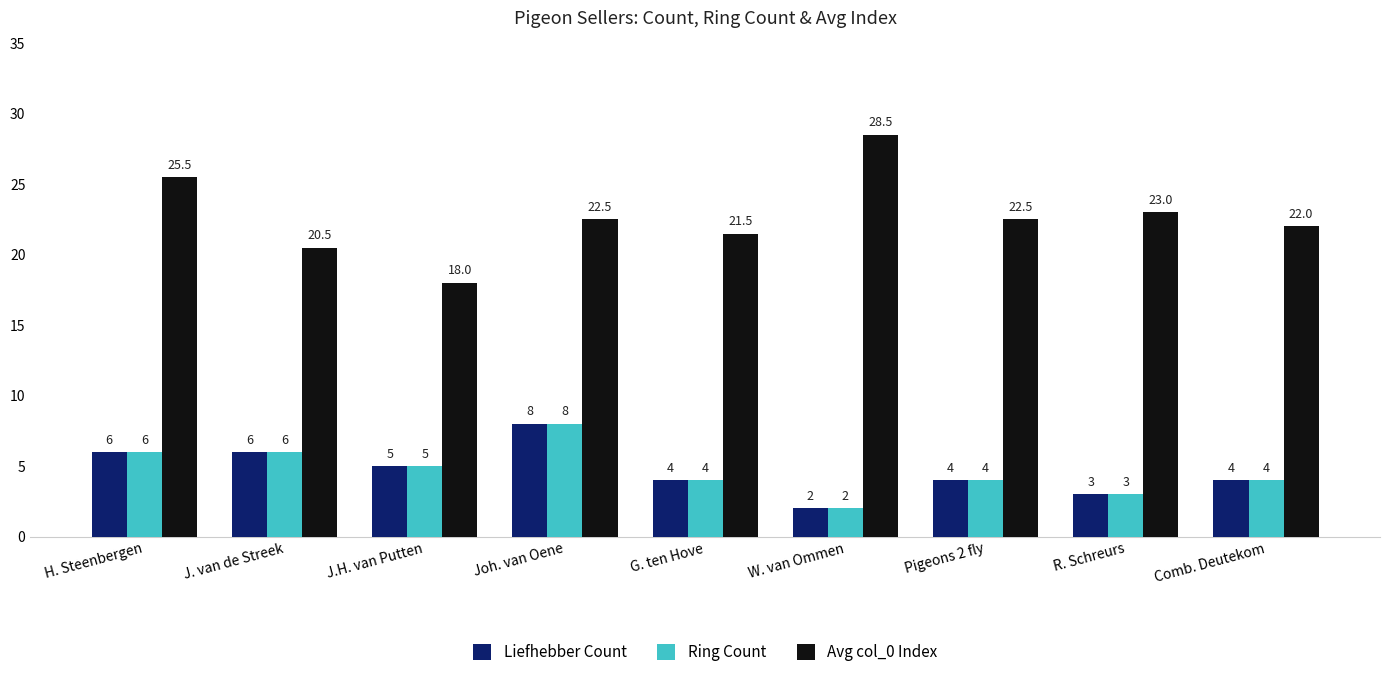

Which category has the highest value across all series?

W. van Ommen